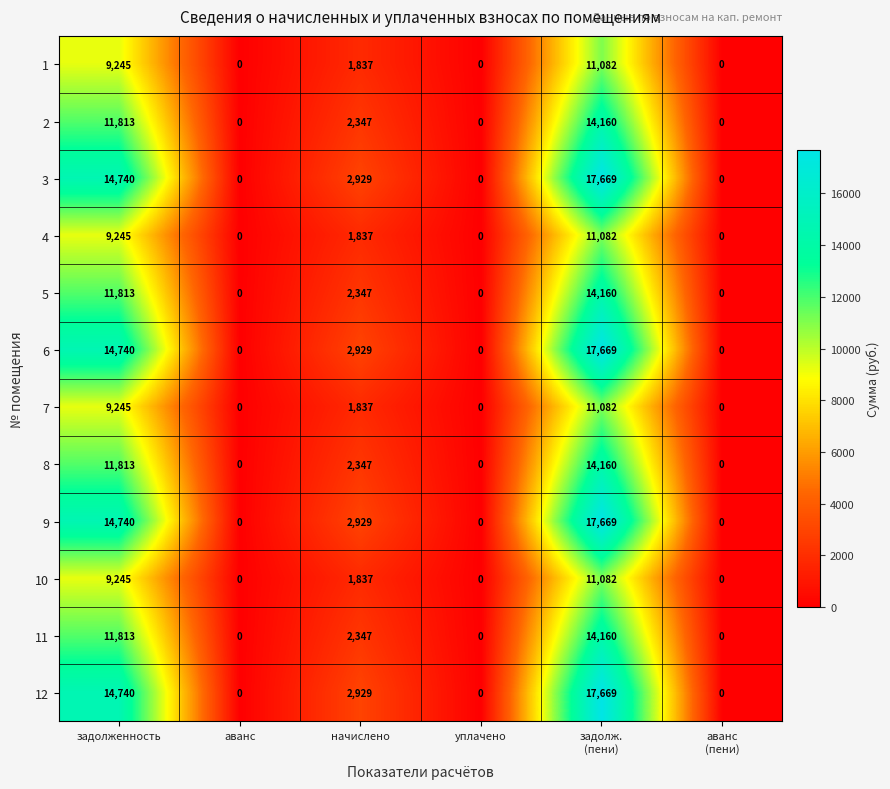

What is the greatest value displayed?

17669